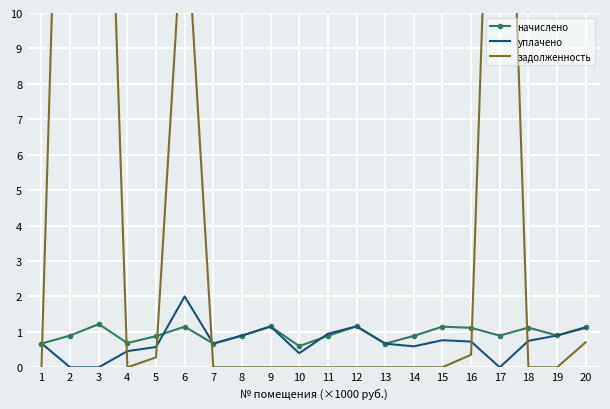

How many interior local peaks does the задолженность series have?

3